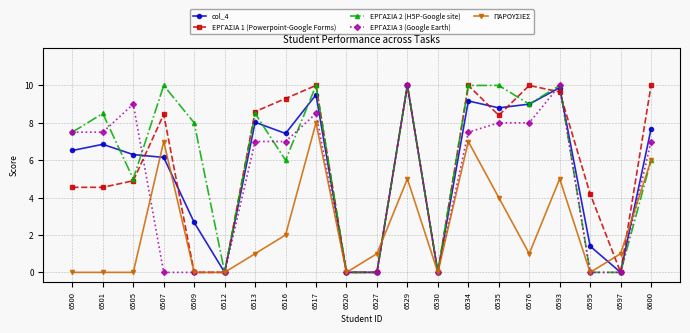

What is the difference between the maximum and minimum values in the ΕΡΓΑΣΙΑ 1 (Powerpoint-Google Forms) series?

10.0